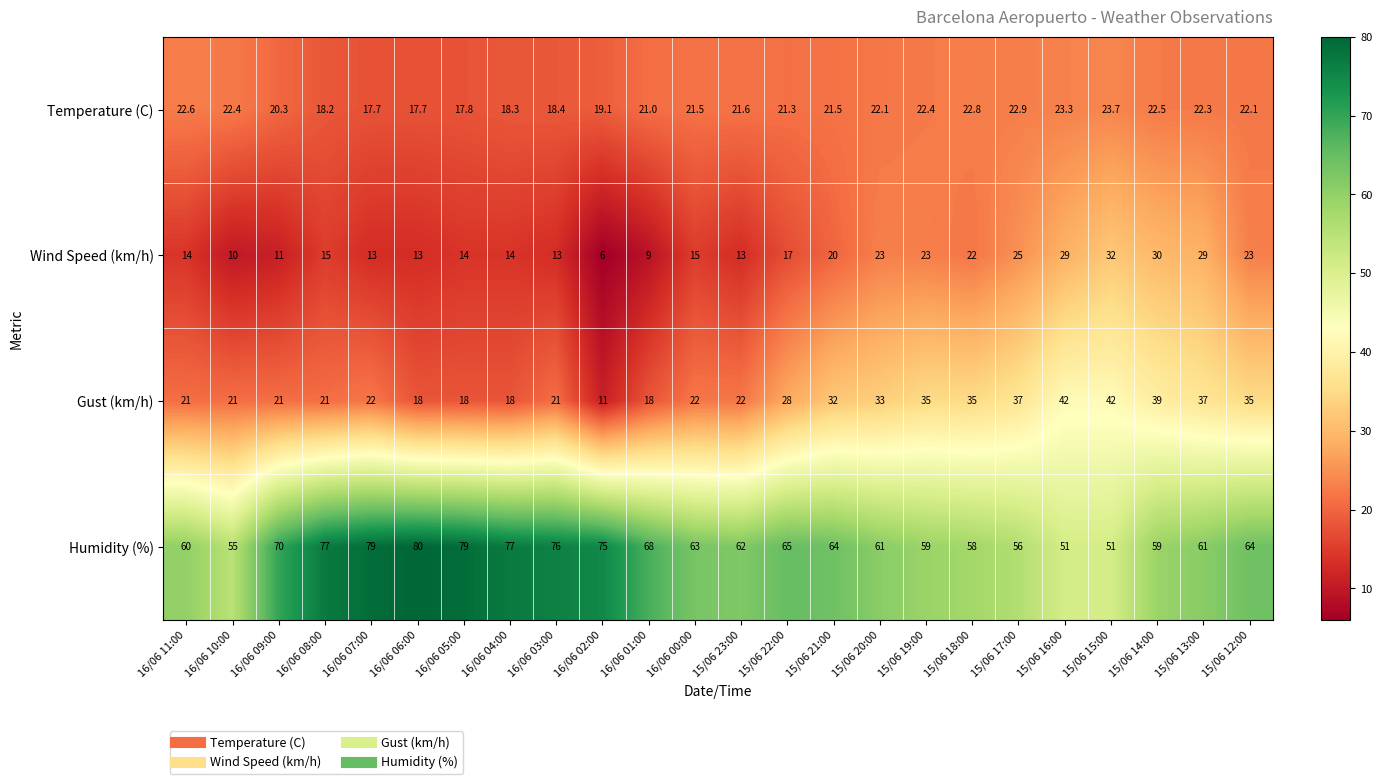

Which series has the largest range (max minus min)?

Gust (km/h)